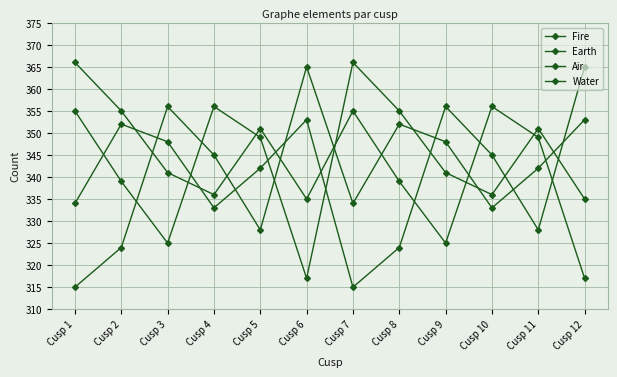

At which label does Air reach its minimum?

Cusp 6